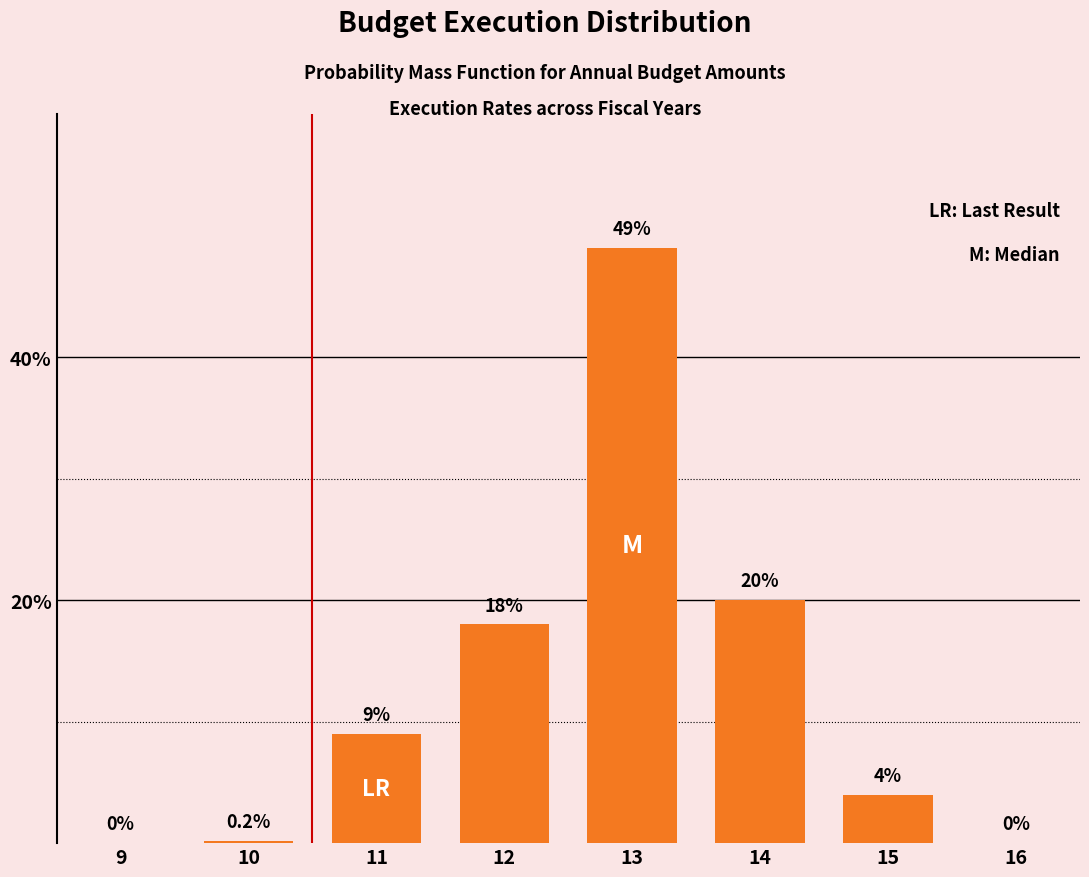

Reading right to left, what are all the values shown in this chart?

16=0.0	15=4.0	14=20.0	13=49.0	12=18.0	11=9.0	10=0.2	9=0.0